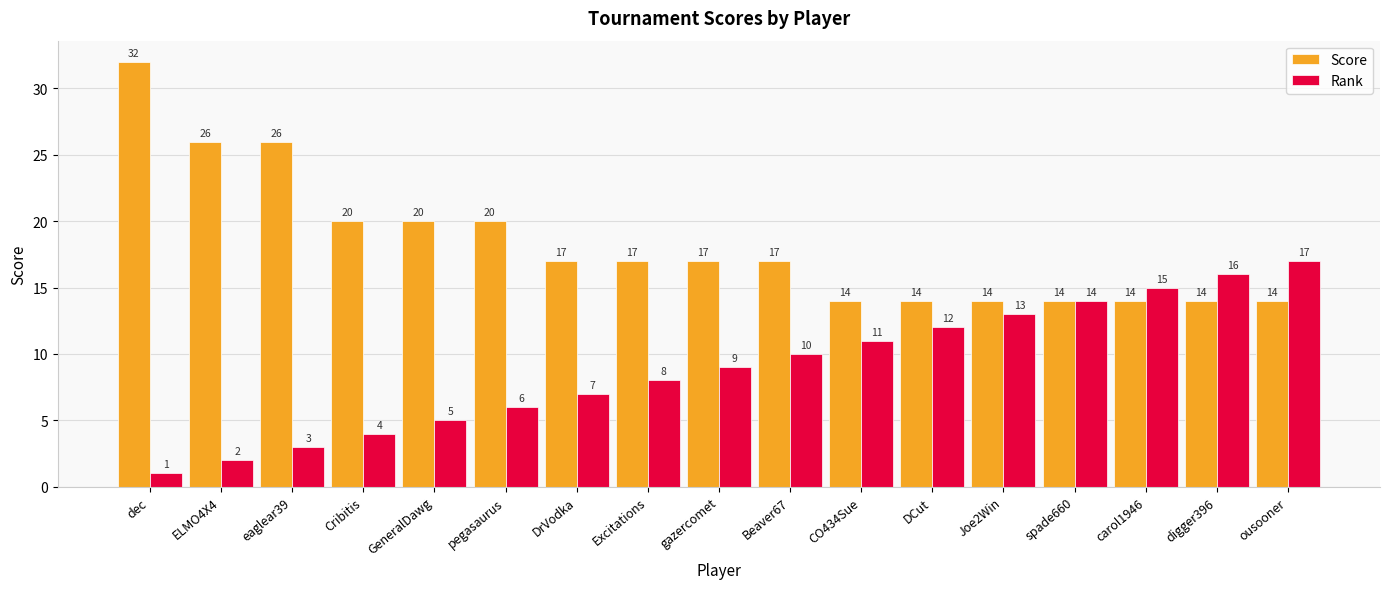

Read the Score value at eaglear39, to the nearest 5.

25